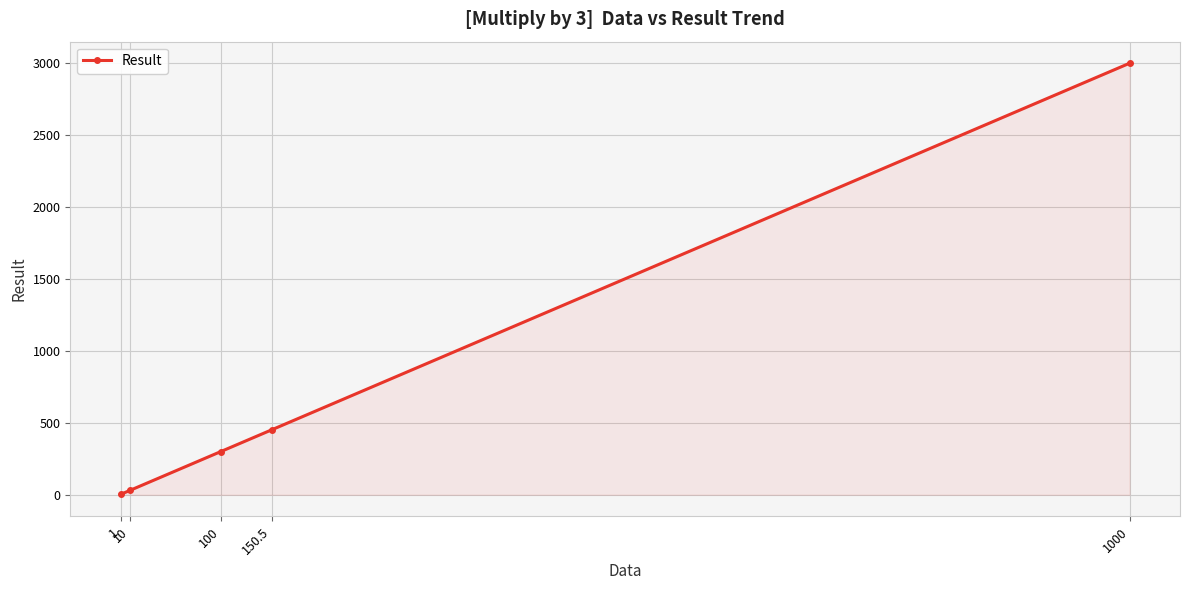

What is the greatest value displayed?

3000.0